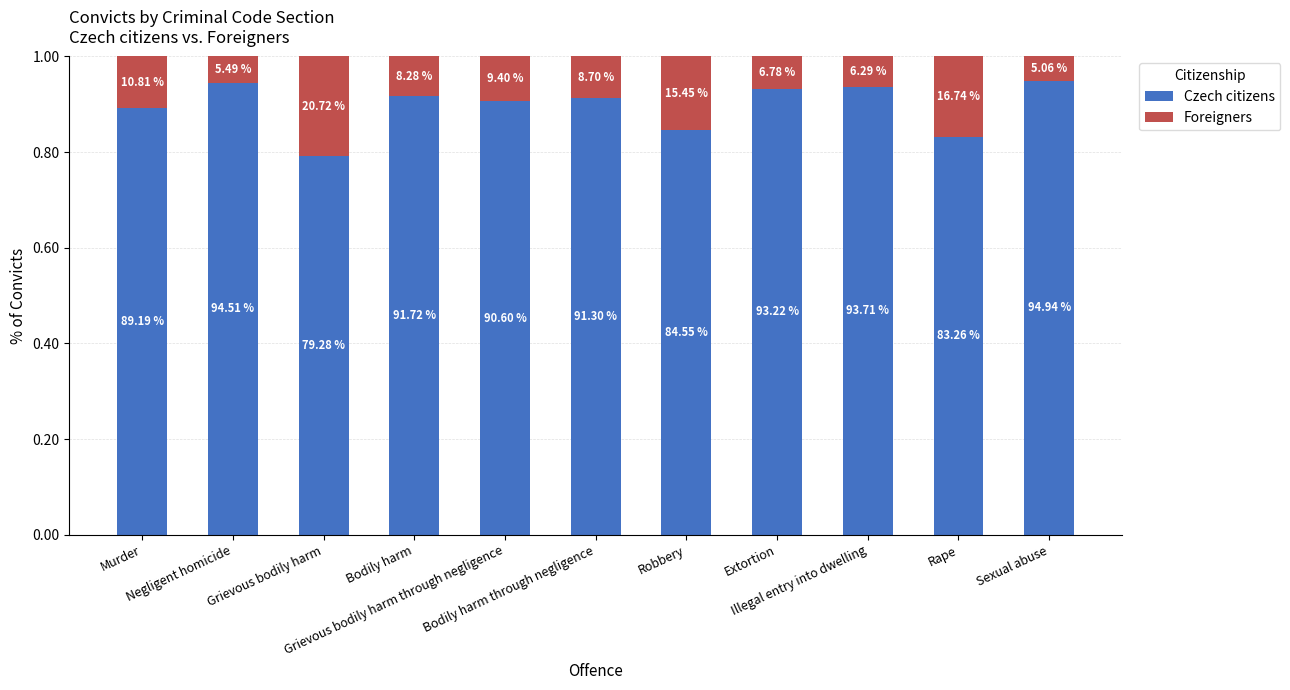

How many bars are there in total?

11